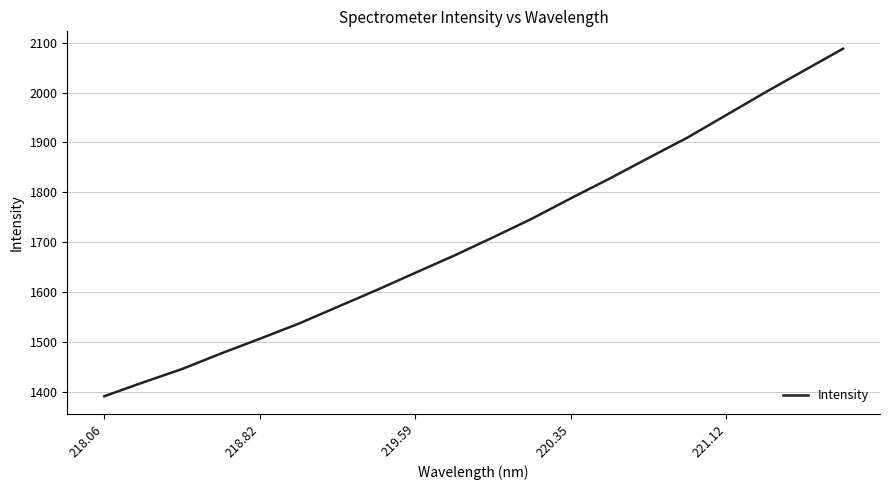

What is the minimum value shown in the chart?

1390.5